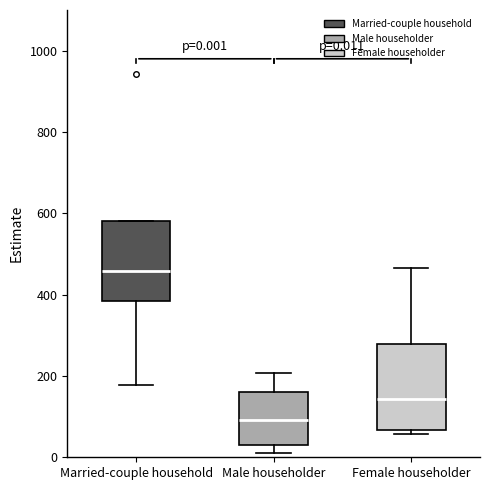

Which box's median line is the lowest?

Male householder